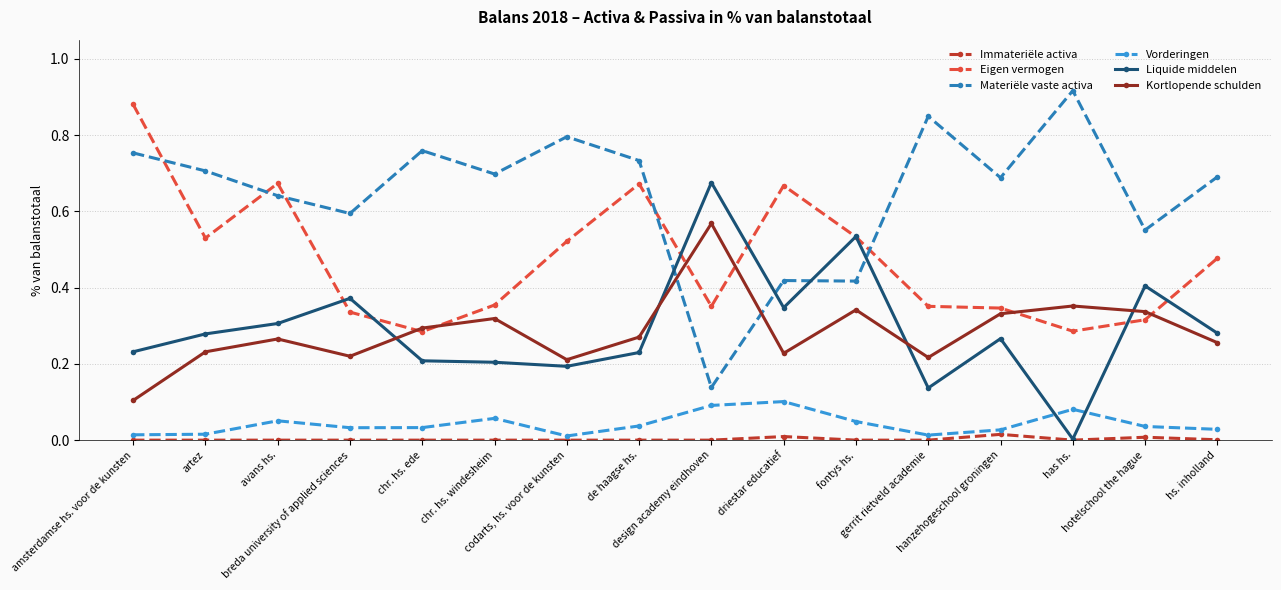

The Eigen vermogen series shows 0.9 at driestar educatief. True or false?

False